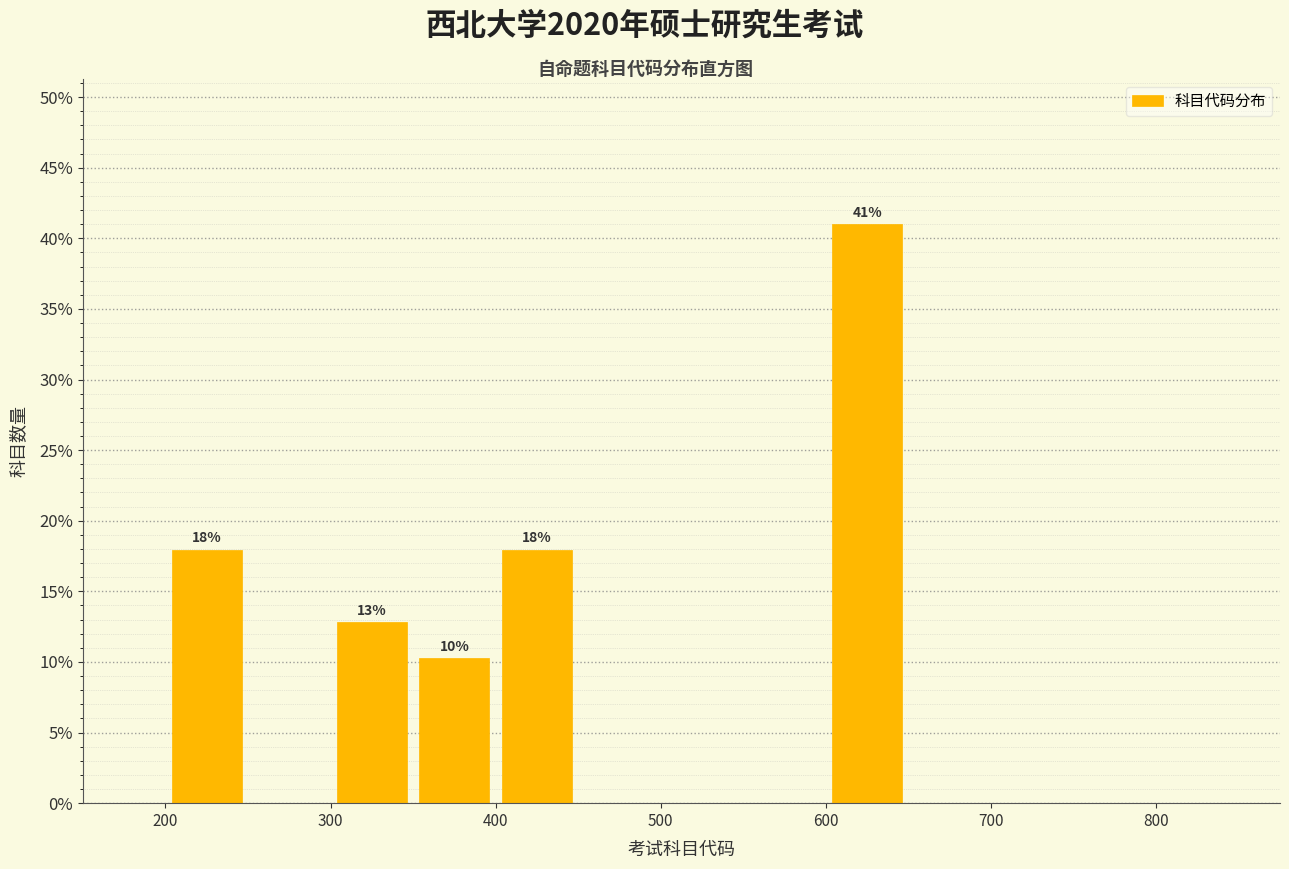

Which range on the x-axis has the tallest bar?

600 to 650